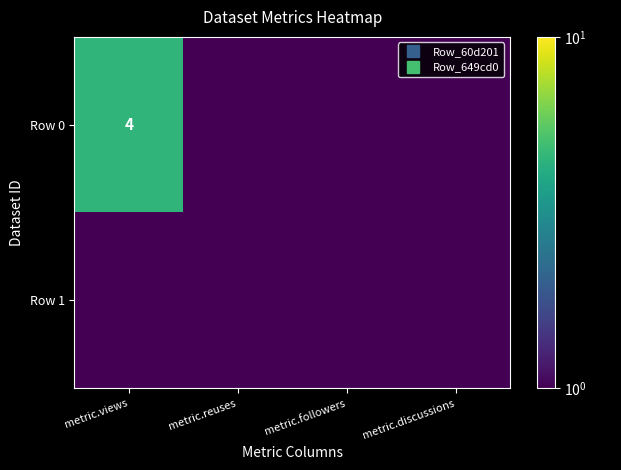

Which series has the largest total across all categories?

Row 0